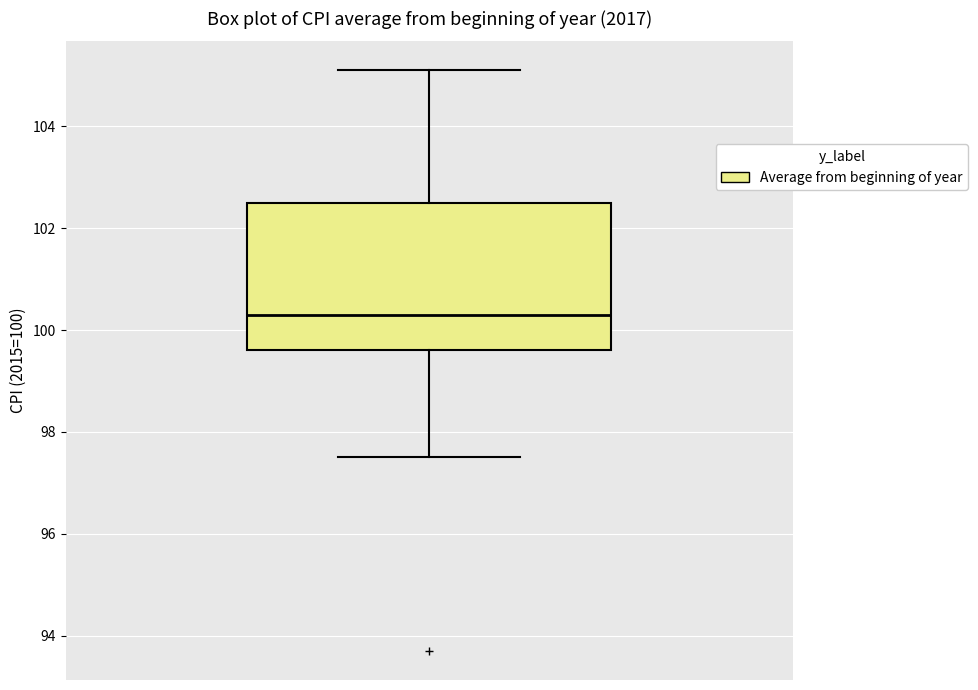

Transcribe this box plot: give where the median line is, the range the box spans, and where the two whiskers end, as read against the y-axis. The values are not printed on the chart, so give them approximately, as read against the axis.

median 100.4, box 99.6 to 102.6, whiskers 97.6 to 105.2